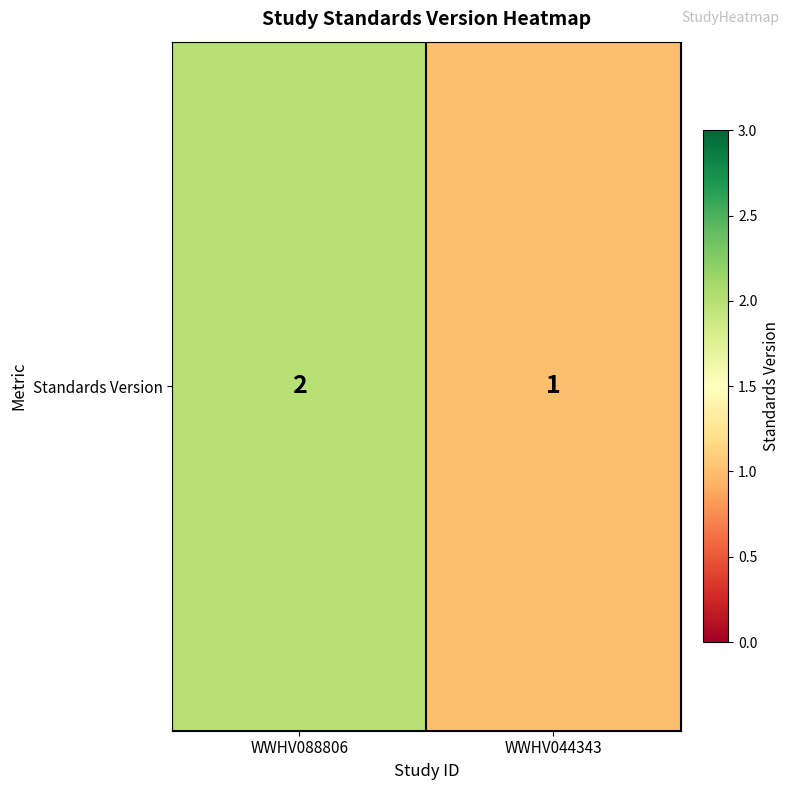

Which has a higher value, WWHV044343 or WWHV088806?

WWHV088806